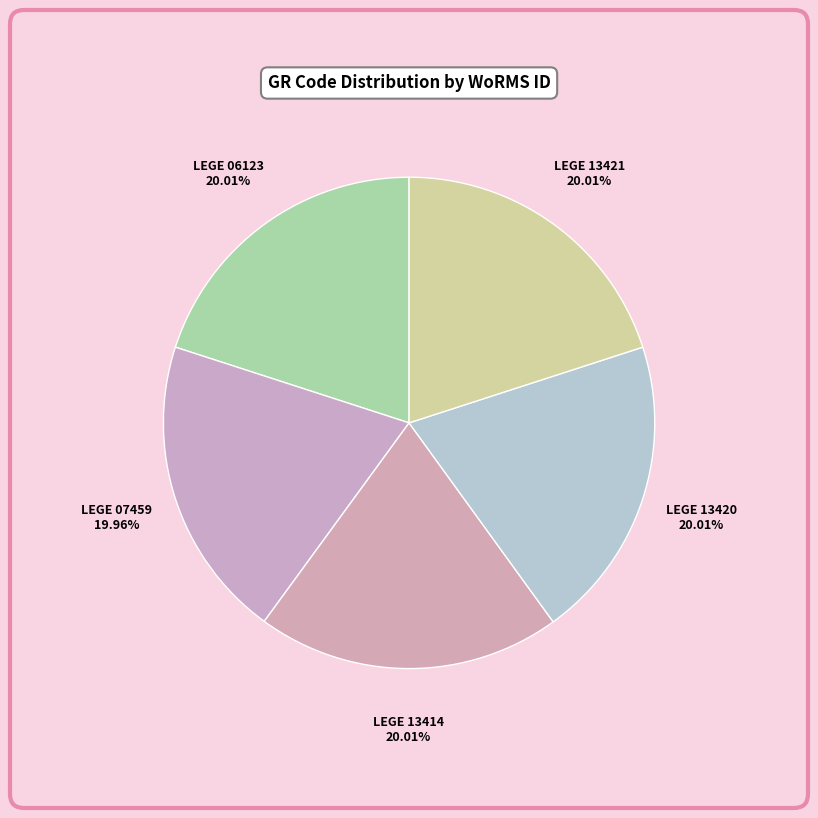

Combined, what portion of the pie is LEGE 07459 and LEGE 13421?

40.0%